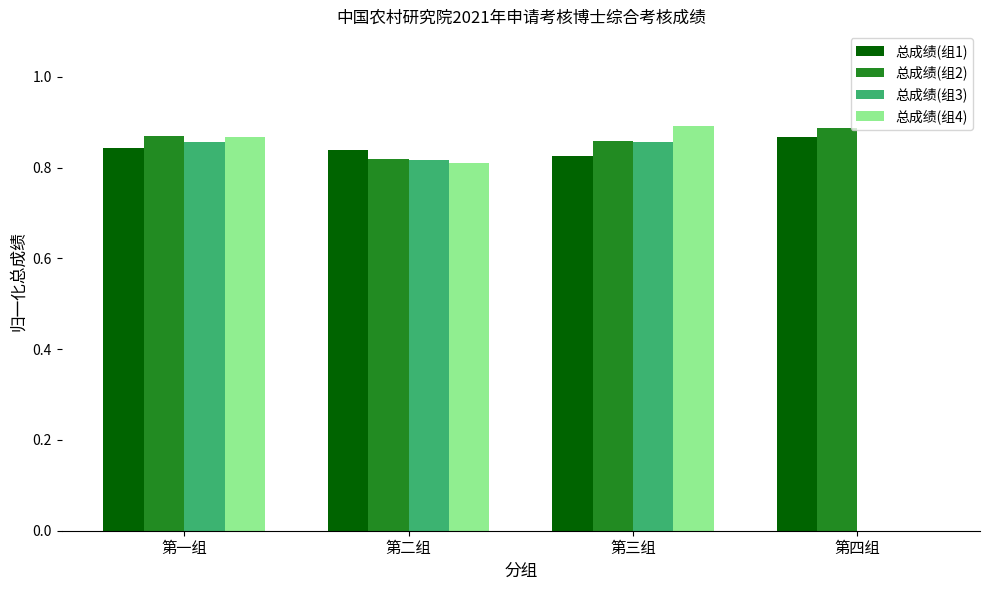

What is the sum of all 总成绩(组2) values?

3.4